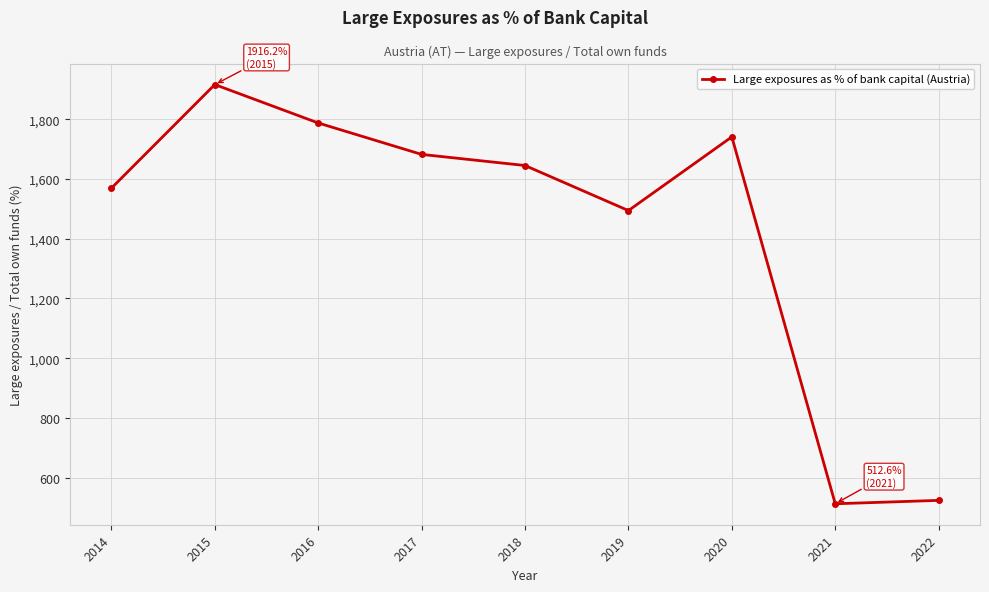

Which category has the highest value across all series?

2015